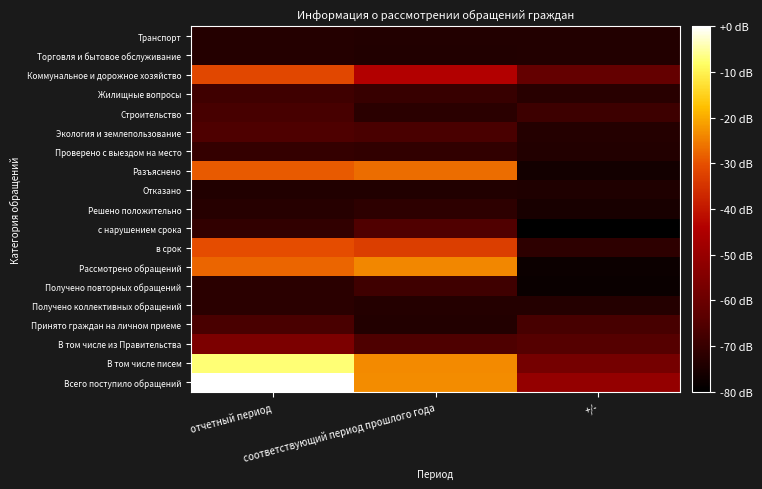

Between отчетный период and +/-, which is larger?

отчетный период